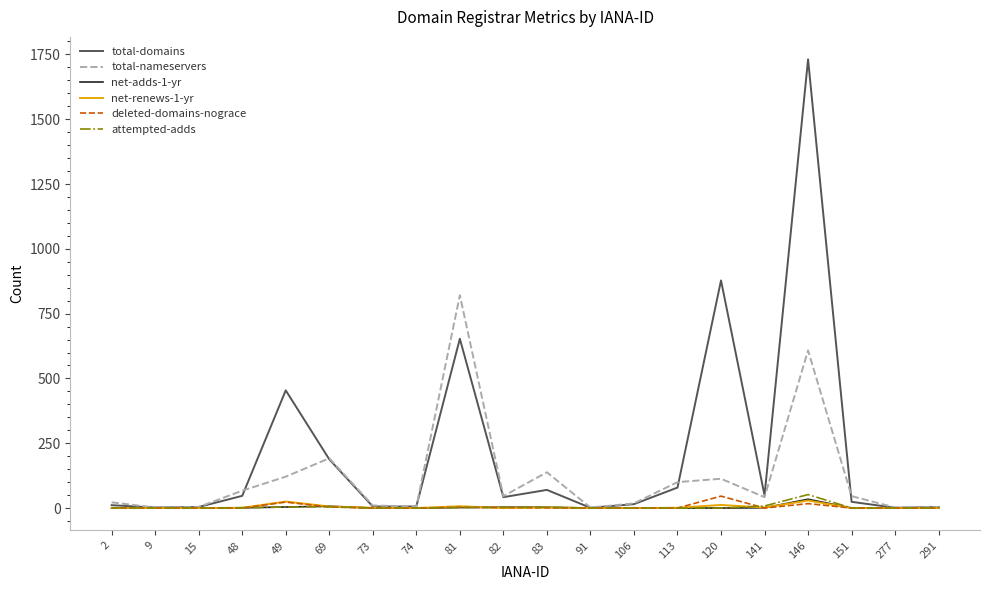

At which label does net-adds-1-yr reach its peak?

146